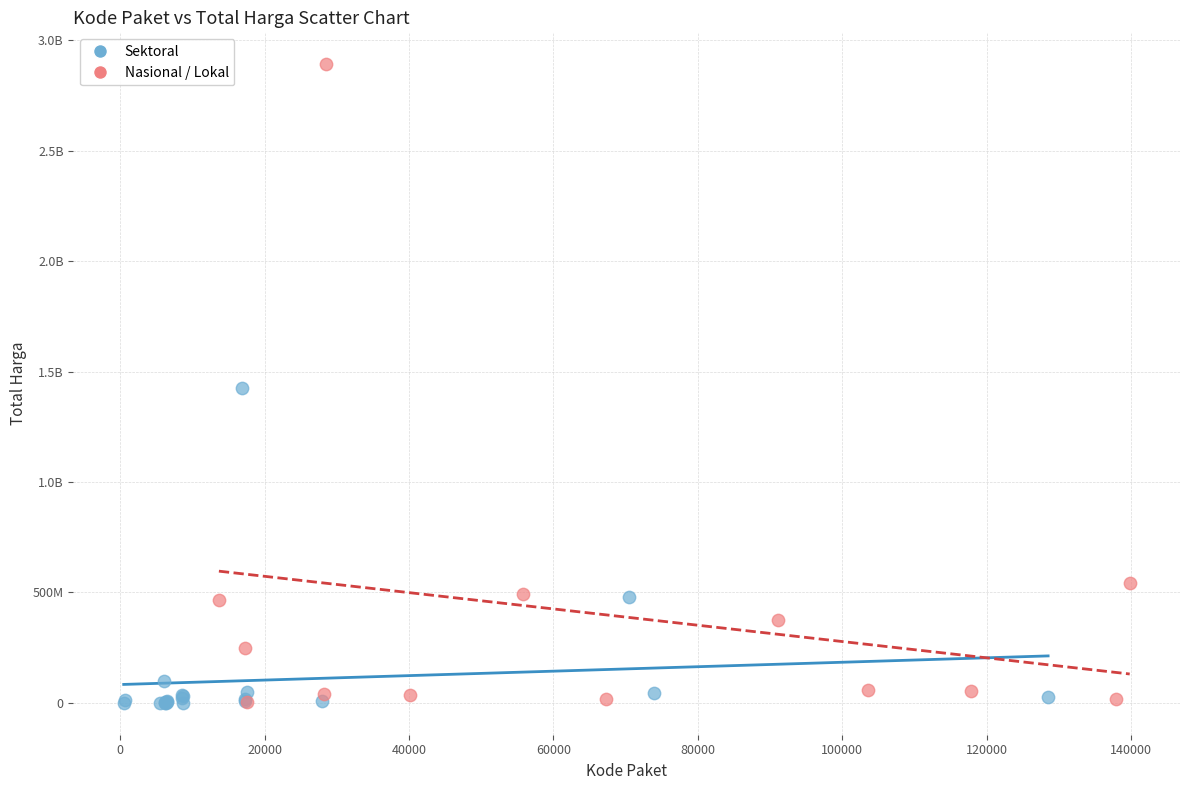

What are all the series names shown in the legend?

Sektoral, Nasional / Lokal